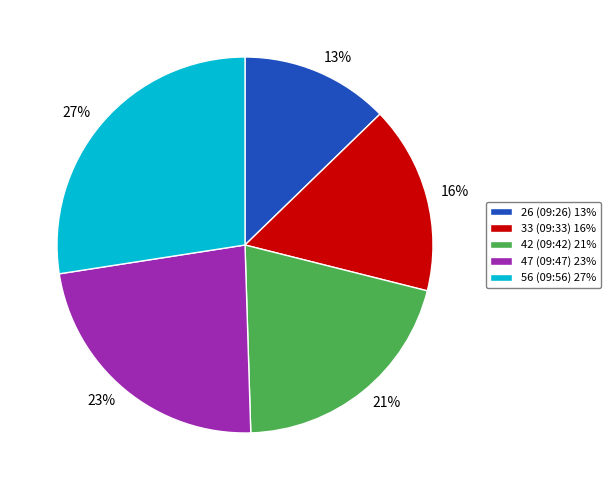

True or false: 33 (09:33) accounts for 16% of the total.

True